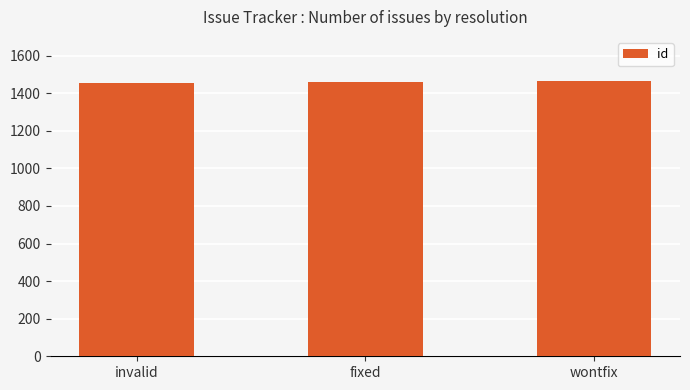

What is the label of the 1st bar from the left?

invalid